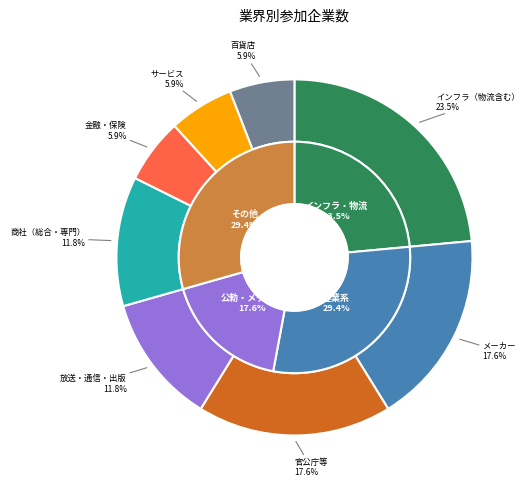

Is it true that メーカー is 18% of the pie?

True